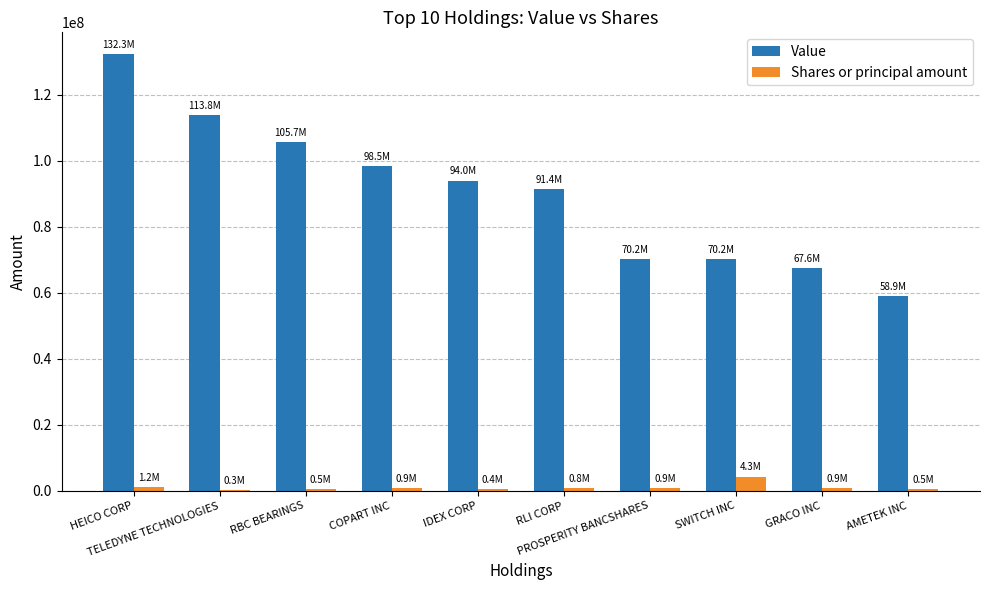

At which label is Value closest to 95590500?

IDEX CORP